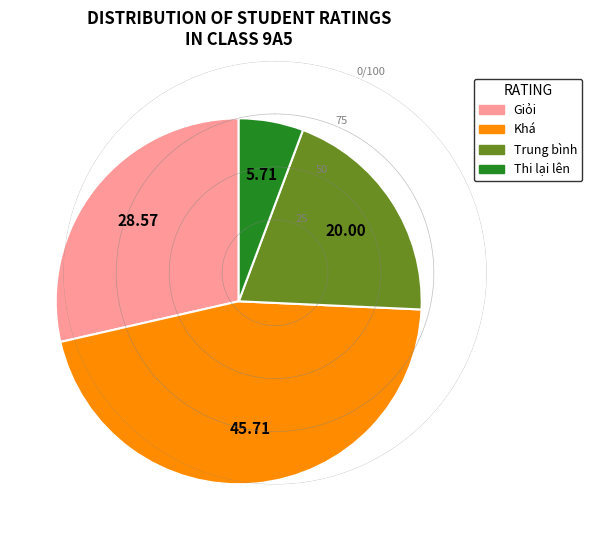

Do Thi lại lên and Khá together represent more than half of the pie?

Yes